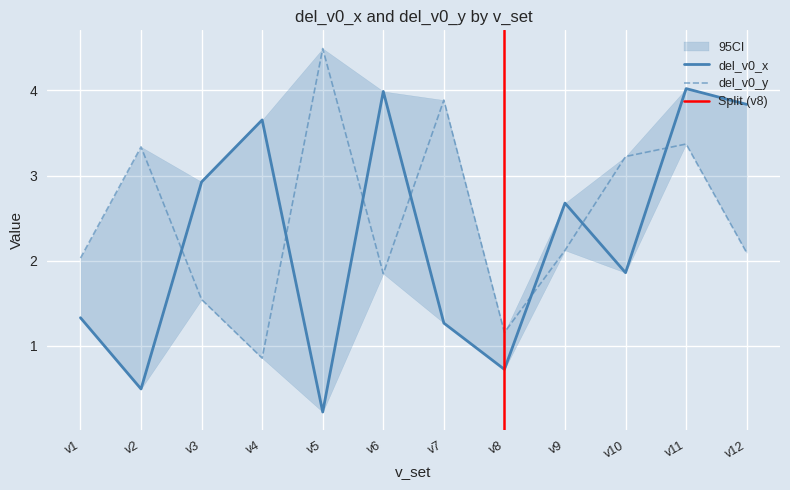

What is the value of the del_v0_x point at the 7th from the left?

1.3